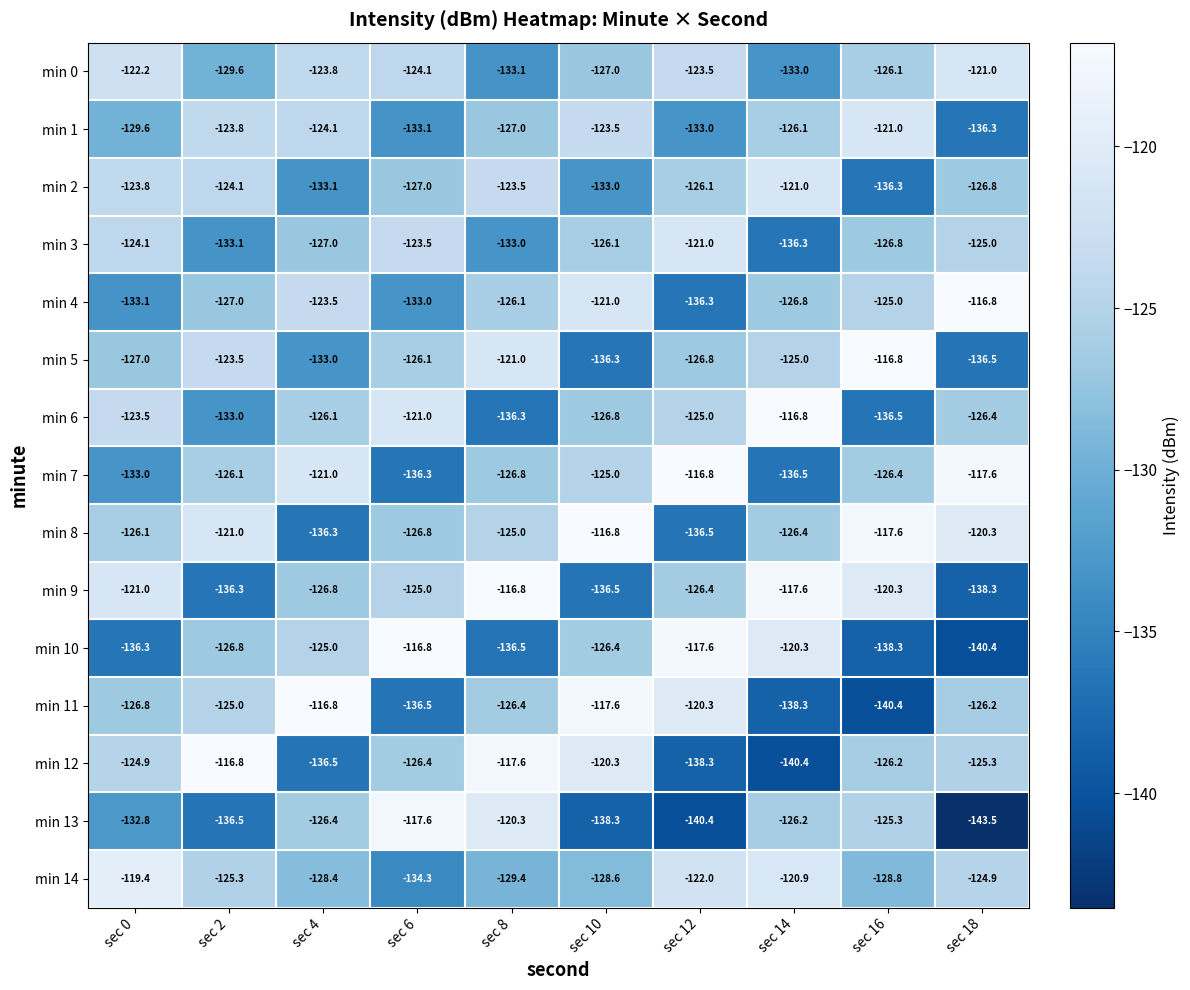

What is the difference between the min 3 values at sec 8 and sec 0?

8.9